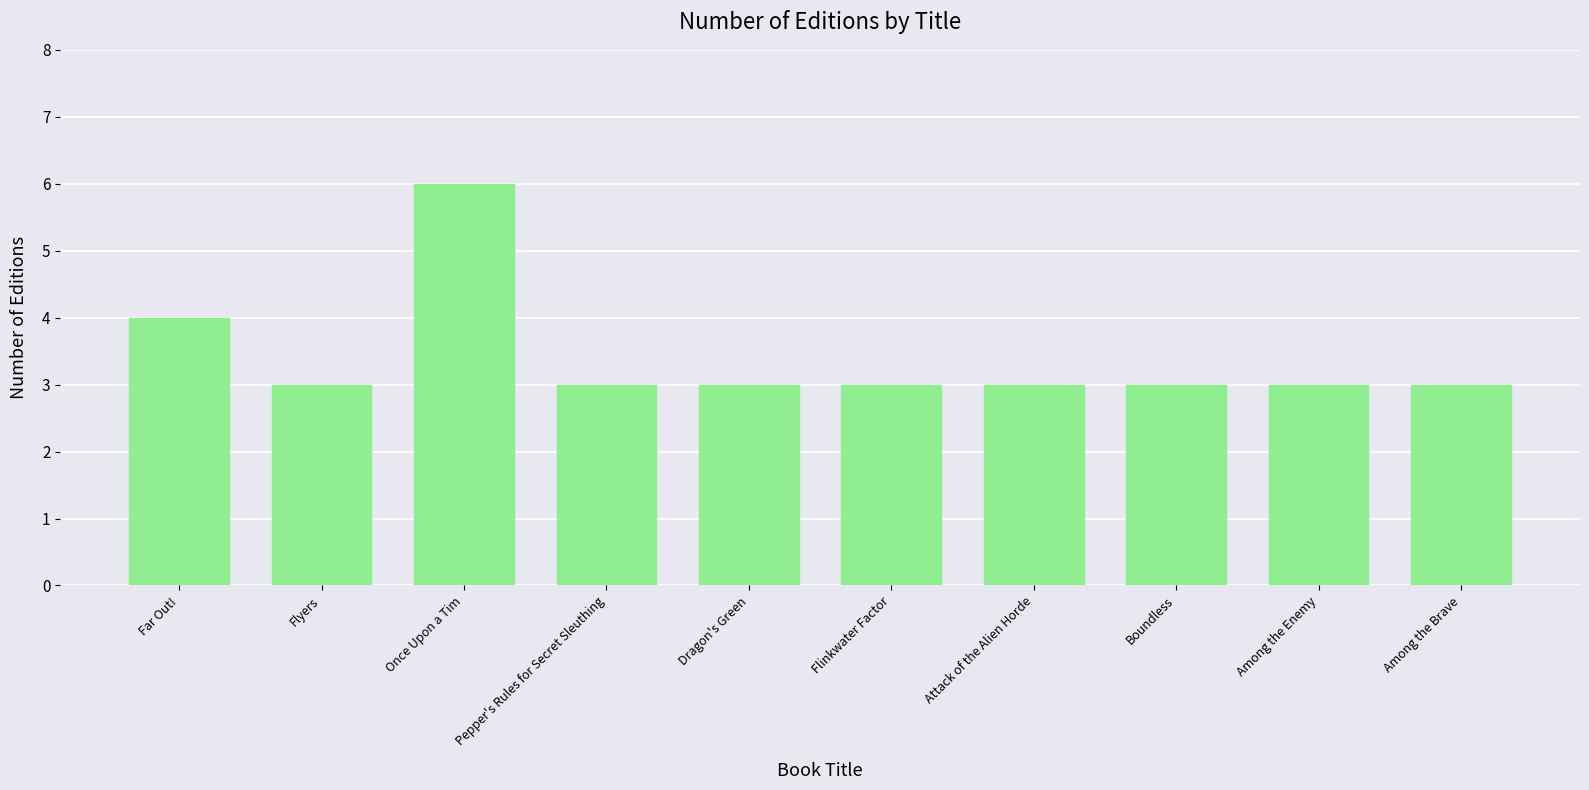

How many data points does each series have?

10